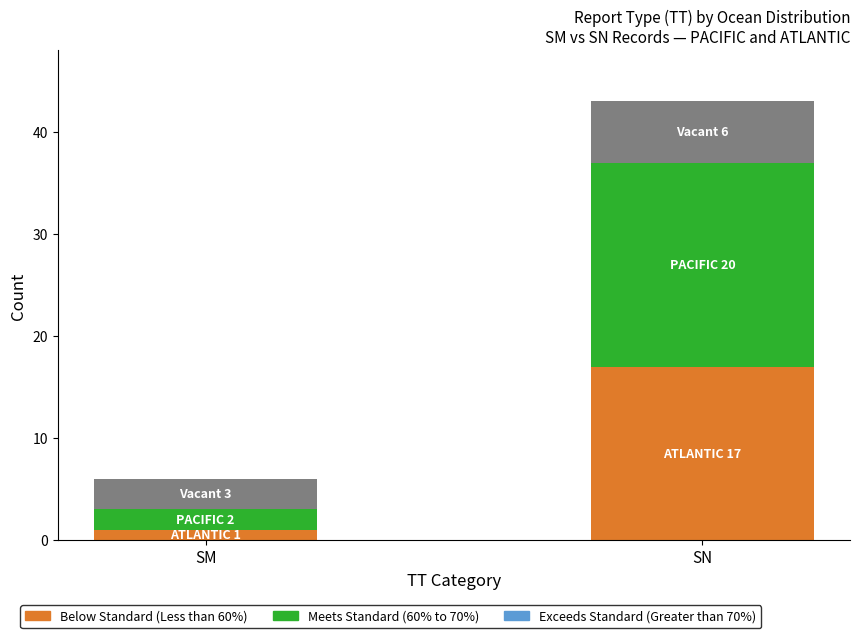

What is the total value across all series at SN?

43